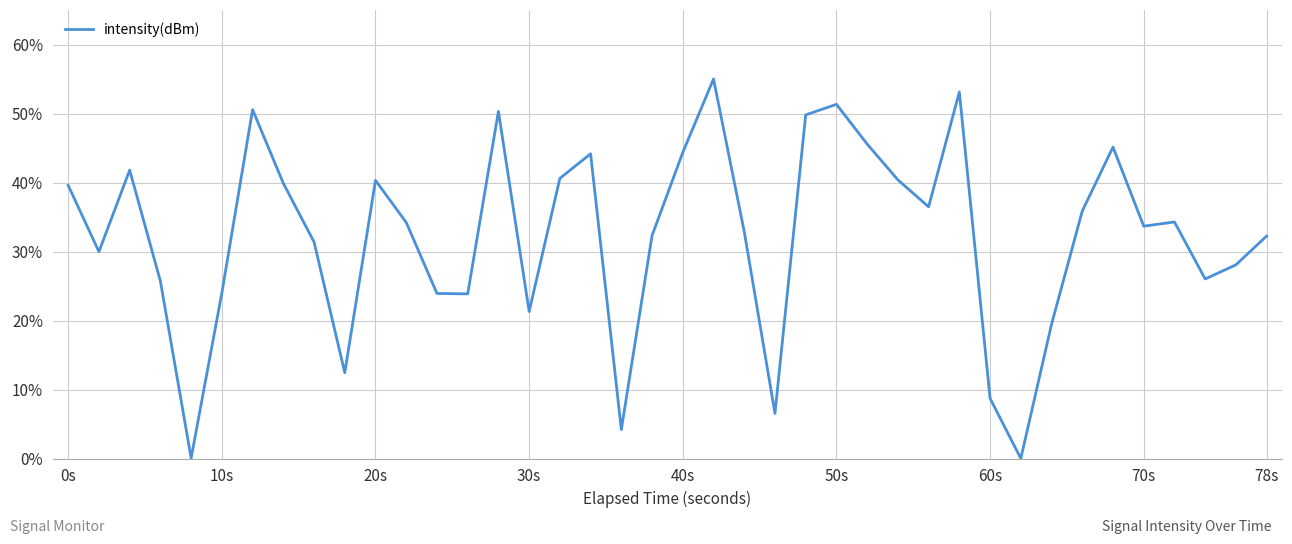

How many lines are shown in the chart?

1